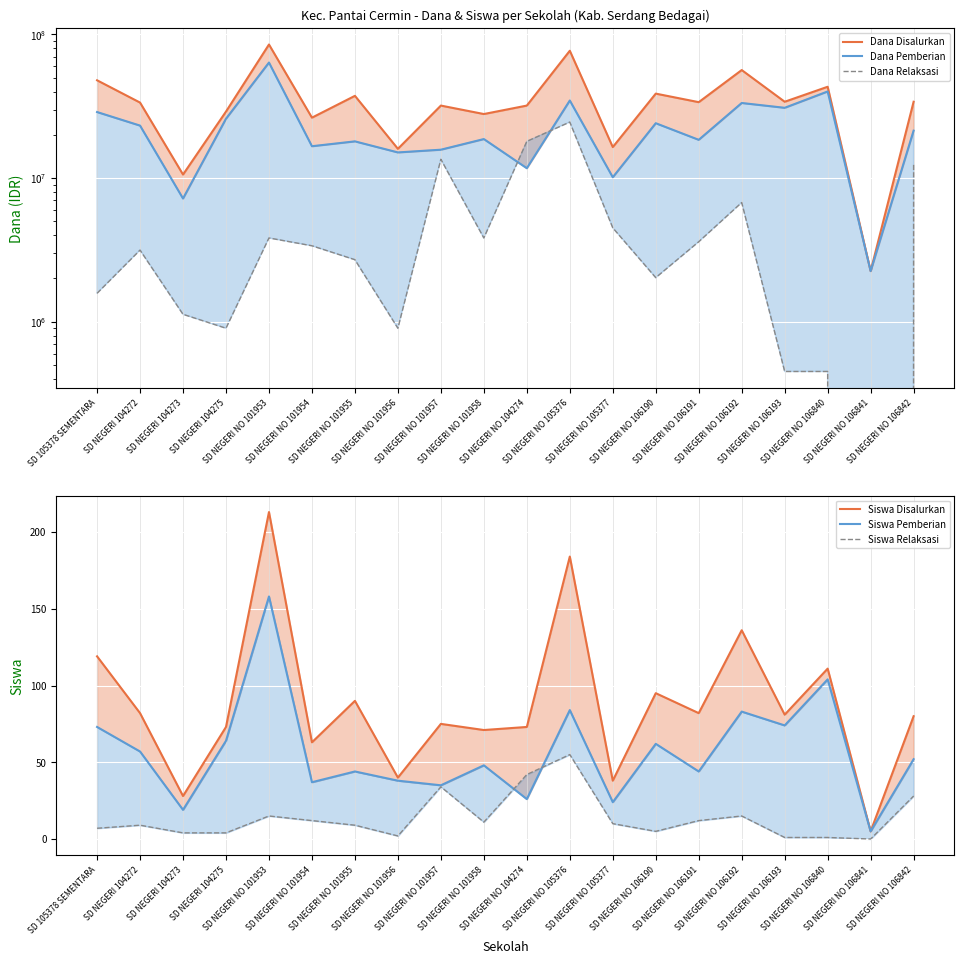

Reading right to left, extract all data points from this chart.

Dana Disalurkan: SD NEGERI NO 106842=33975000	SD NEGERI NO 106841=2250000	SD NEGERI NO 106840=43200000	SD NEGERI NO 106193=33975000	SD NEGERI NO 106192=56475000	SD NEGERI NO 106191=33750000	SD NEGERI NO 106190=38700000	SD NEGERI NO 105377=16425000	SD NEGERI NO 105376=76950000	SD NEGERI NO 104274=31950000	SD NEGERI NO 101958=27900000	SD NEGERI NO 101957=31950000	SD NEGERI NO 101956=15975000	SD NEGERI NO 101955=37350000	SD NEGERI NO 101954=26325000	SD NEGERI NO 101953=85050000	SD NEGERI 104275=29025000	SD NEGERI 104273=10575000	SD NEGERI 104272=33525000	SD 105378 SEMENTARA=47925000
Dana Pemberian: SD NEGERI NO 106842=21375000	SD NEGERI NO 106841=2250000	SD NEGERI NO 106840=40050000	SD NEGERI NO 106193=30825000	SD NEGERI NO 106192=33300000	SD NEGERI NO 106191=18450000	SD NEGERI NO 106190=24075000	SD NEGERI NO 105377=10125000	SD NEGERI NO 105376=34650000	SD NEGERI NO 104274=11700000	SD NEGERI NO 101958=18675000	SD NEGERI NO 101957=15750000	SD NEGERI NO 101956=15075000	SD NEGERI NO 101955=18000000	SD NEGERI NO 101954=16650000	SD NEGERI NO 101953=63675000	SD NEGERI 104275=25875000	SD NEGERI 104273=7200000	SD NEGERI 104272=23175000	SD 105378 SEMENTARA=28800000
Dana Relaksasi: SD NEGERI NO 106842=12600000	SD NEGERI NO 106841=0	SD NEGERI NO 106840=450000	SD NEGERI NO 106193=450000	SD NEGERI NO 106192=6750000	SD NEGERI NO 106191=3600000	SD NEGERI NO 106190=2025000	SD NEGERI NO 105377=4500000	SD NEGERI NO 105376=24525000	SD NEGERI NO 104274=18000000	SD NEGERI NO 101958=3825000	SD NEGERI NO 101957=13500000	SD NEGERI NO 101956=900000	SD NEGERI NO 101955=2700000	SD NEGERI NO 101954=3375000	SD NEGERI NO 101953=3825000	SD NEGERI 104275=900000	SD NEGERI 104273=1125000	SD NEGERI 104272=3150000	SD 105378 SEMENTARA=1575000
Siswa Disalurkan: SD NEGERI NO 106842=80	SD NEGERI NO 106841=5	SD NEGERI NO 106840=111	SD NEGERI NO 106193=81	SD NEGERI NO 106192=136	SD NEGERI NO 106191=82	SD NEGERI NO 106190=95	SD NEGERI NO 105377=38	SD NEGERI NO 105376=184	SD NEGERI NO 104274=73	SD NEGERI NO 101958=71	SD NEGERI NO 101957=75	SD NEGERI NO 101956=40	SD NEGERI NO 101955=90	SD NEGERI NO 101954=63	SD NEGERI NO 101953=213	SD NEGERI 104275=73	SD NEGERI 104273=28	SD NEGERI 104272=82	SD 105378 SEMENTARA=119
Siswa Pemberian: SD NEGERI NO 106842=52	SD NEGERI NO 106841=5	SD NEGERI NO 106840=104	SD NEGERI NO 106193=74	SD NEGERI NO 106192=83	SD NEGERI NO 106191=44	SD NEGERI NO 106190=62	SD NEGERI NO 105377=24	SD NEGERI NO 105376=84	SD NEGERI NO 104274=26	SD NEGERI NO 101958=48	SD NEGERI NO 101957=35	SD NEGERI NO 101956=38	SD NEGERI NO 101955=44	SD NEGERI NO 101954=37	SD NEGERI NO 101953=158	SD NEGERI 104275=64	SD NEGERI 104273=19	SD NEGERI 104272=57	SD 105378 SEMENTARA=73
Siswa Relaksasi: SD NEGERI NO 106842=28	SD NEGERI NO 106841=0	SD NEGERI NO 106840=1	SD NEGERI NO 106193=1	SD NEGERI NO 106192=15	SD NEGERI NO 106191=12	SD NEGERI NO 106190=5	SD NEGERI NO 105377=10	SD NEGERI NO 105376=55	SD NEGERI NO 104274=42	SD NEGERI NO 101958=11	SD NEGERI NO 101957=34	SD NEGERI NO 101956=2	SD NEGERI NO 101955=9	SD NEGERI NO 101954=12	SD NEGERI NO 101953=15	SD NEGERI 104275=4	SD NEGERI 104273=4	SD NEGERI 104272=9	SD 105378 SEMENTARA=7